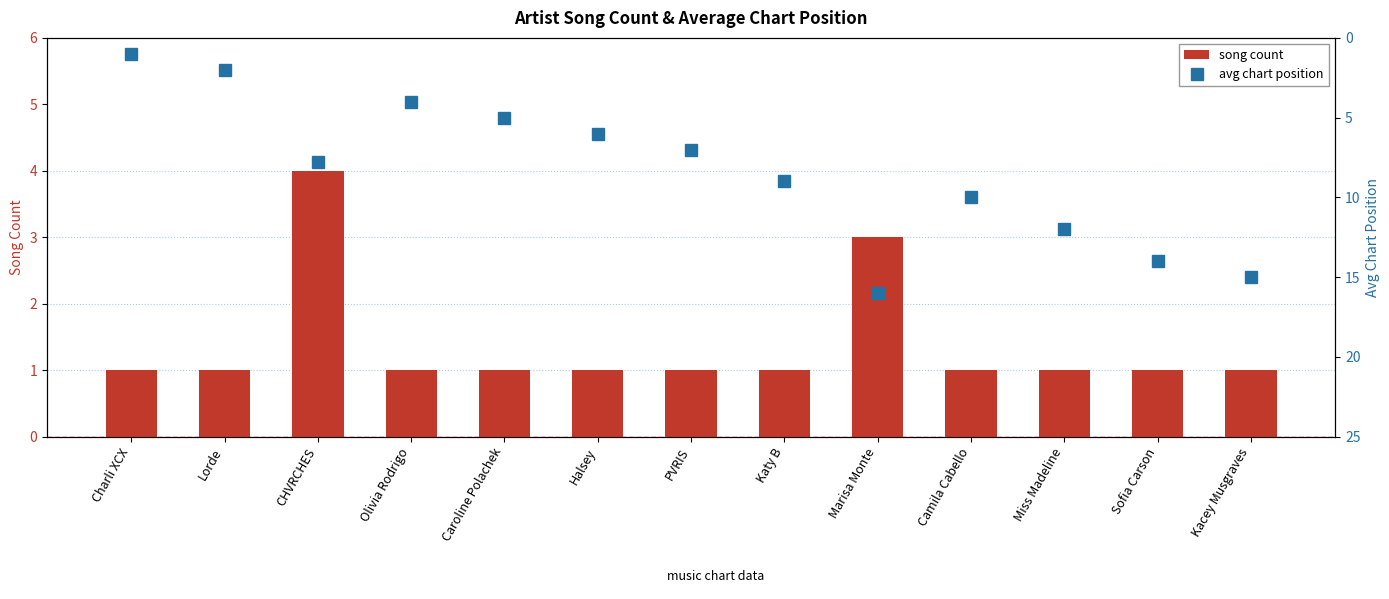

Reading right to left, list all the values displayed in this chart.

song count: 1.0	1.0	1.0	1.0	3.0	1.0	1.0	1.0	1.0	1.0	4.0	1.0	1.0
avg chart position: 15.0	14.0	12.0	10.0	16.0	9.0	7.0	6.0	5.0	4.0	7.8	2.0	1.0